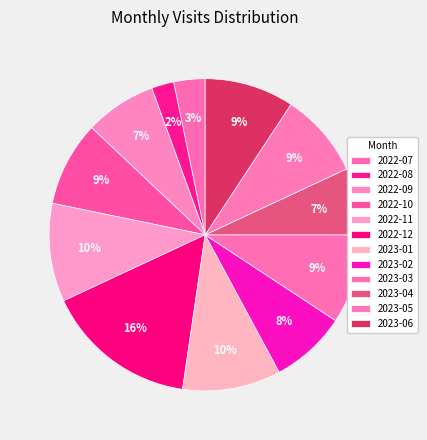

Is it true that 2022-10 is 1% of the pie?

False